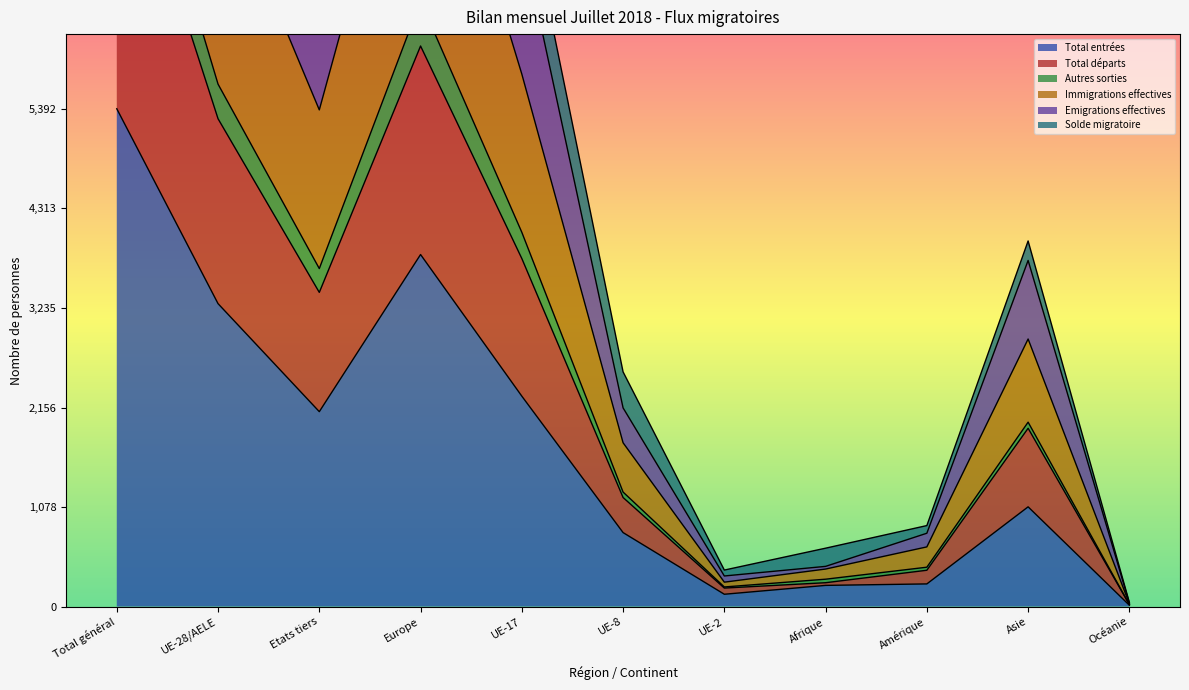

Which category has the highest value in the Total entrées series?

Total général